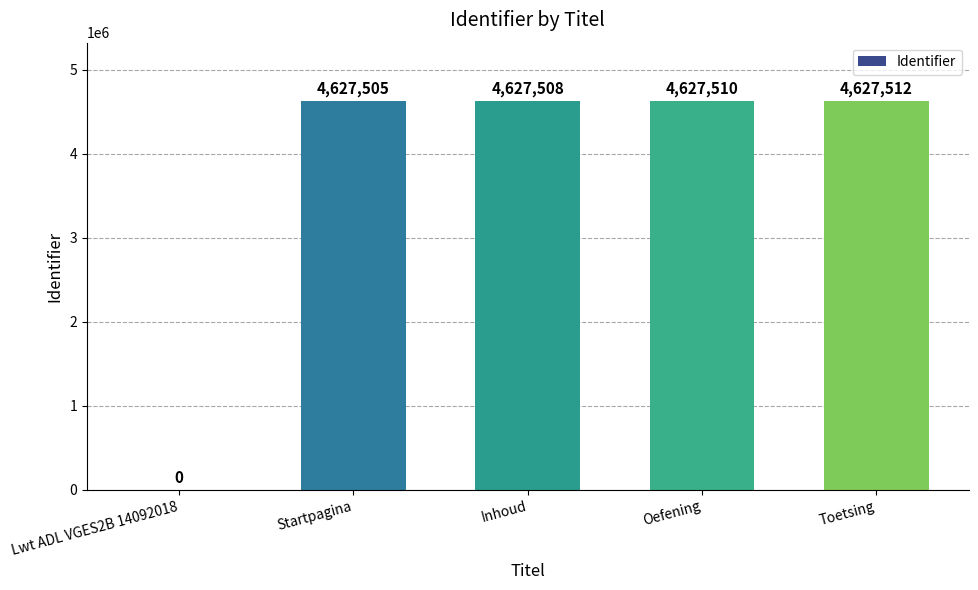

How many series are shown in this chart?

1